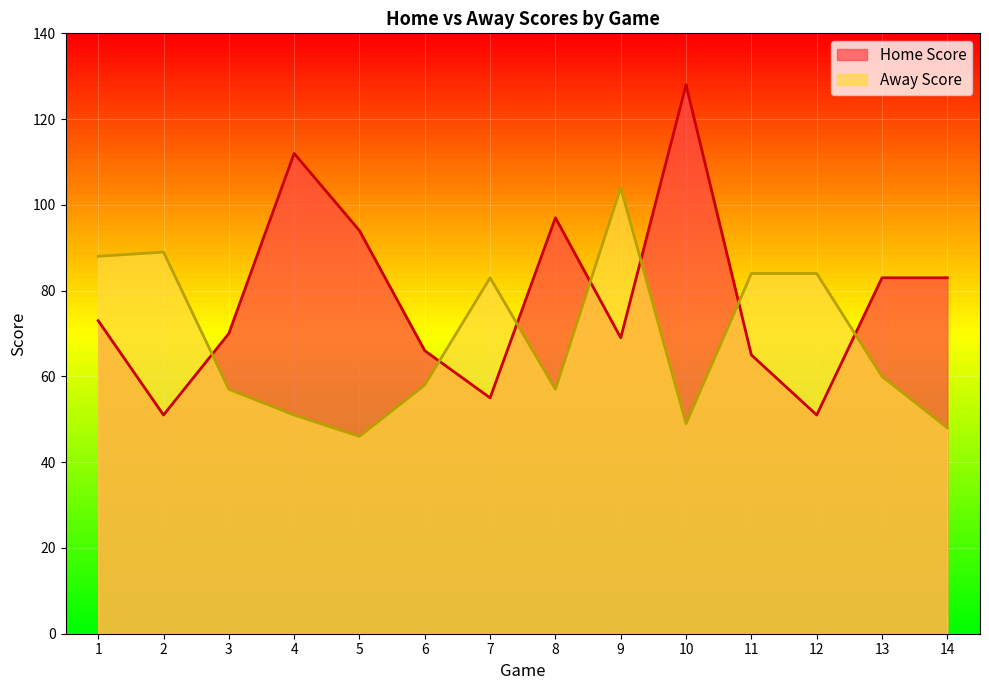

List the labels in order of Away Score value, largest first.

9, 2, 1, 11, 12, 7, 13, 6, 3, 8, 4, 10, 14, 5